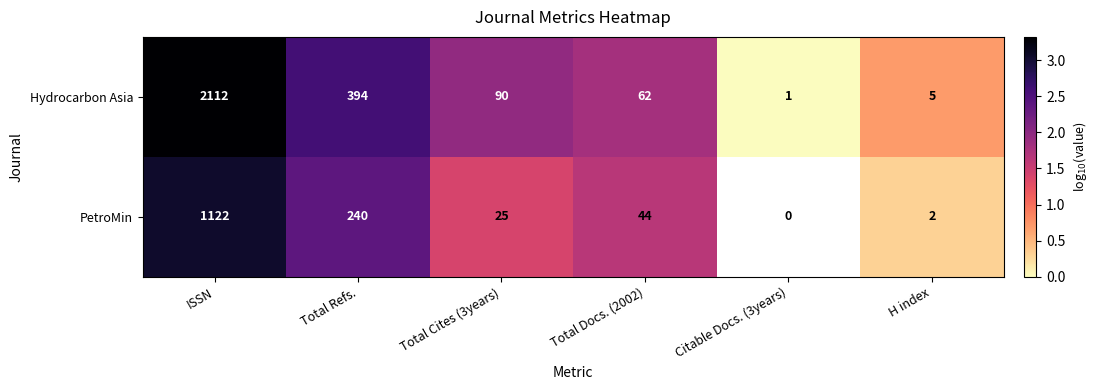

How many data points in Hydrocarbon Asia are less than 90?

3